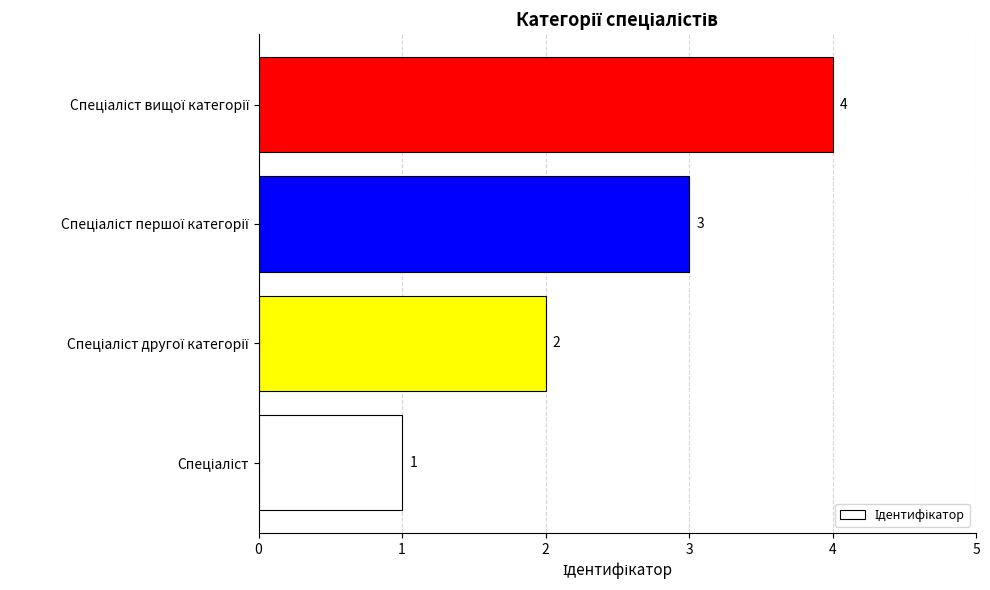

How many values are between 2 and 4?

3